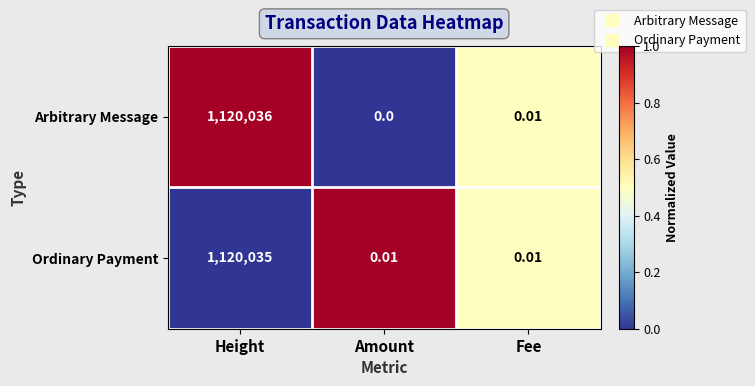

At which label is Arbitrary Message closest to 560018?

Fee